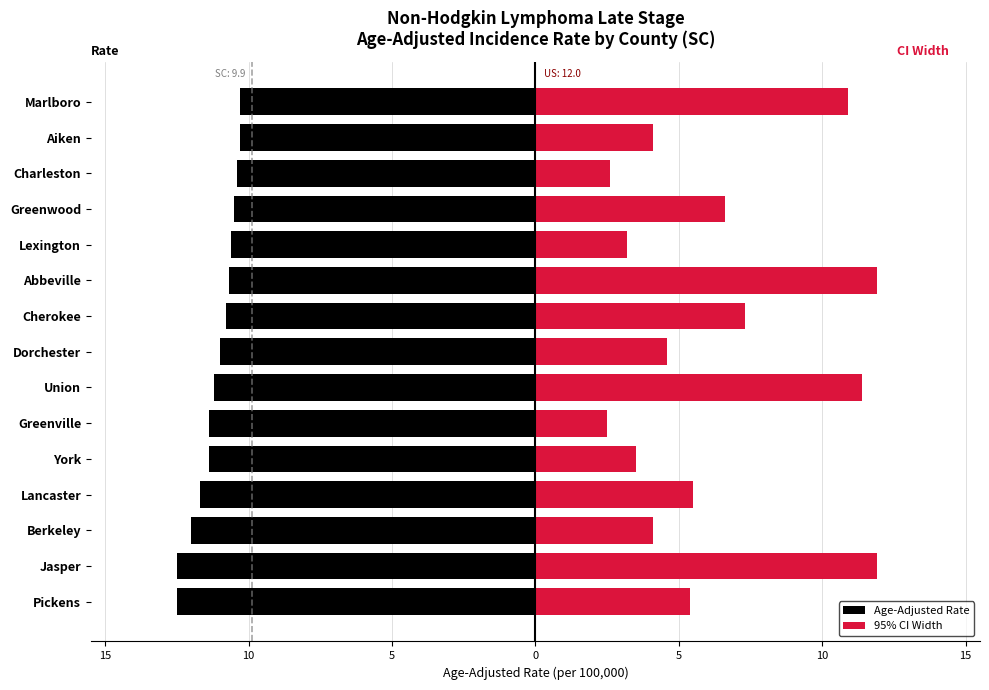

Reading left to right, what are all the values shown in this chart?

Age-Adjusted Rate: -12.5	-12.5	-12.0	-11.7	-11.4	-11.4	-11.2	-11.0	-10.8	-10.7	-10.6	-10.5	-10.4	-10.3	-10.3
95% CI Width: 5.4	11.9	4.1	5.5	3.5	2.5	11.4	4.6	7.3	11.9	3.2	6.6	2.6	4.1	10.9